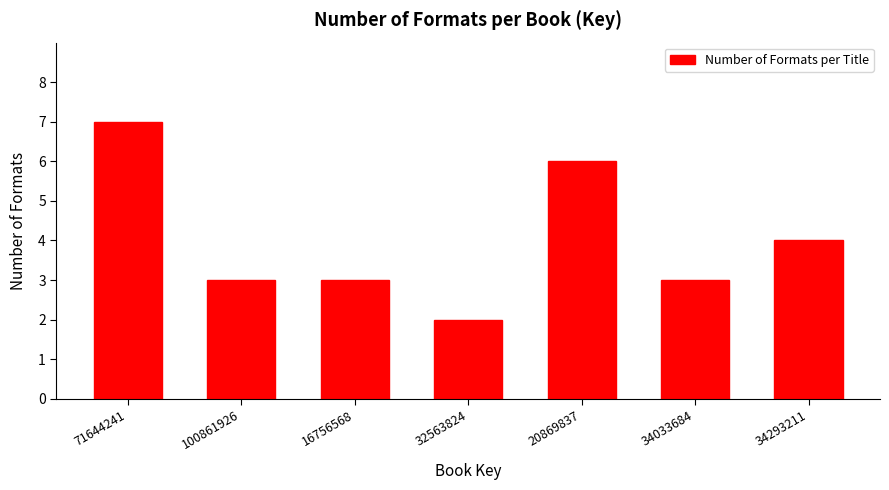

Reading left to right, what are all the values shown in this chart?

71644241=7	100861926=3	16756568=3	32563824=2	20869837=6	34033684=3	34293211=4